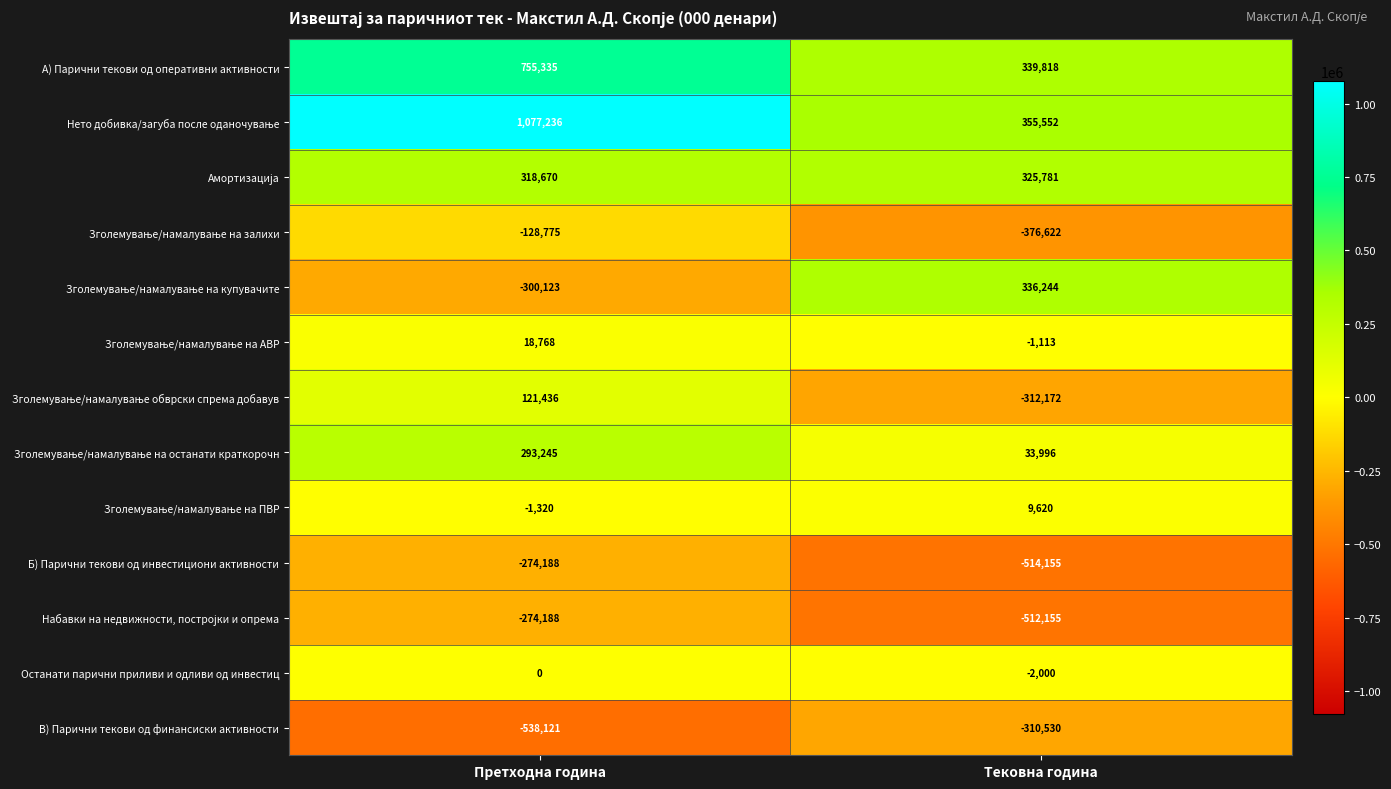

What is the greatest value displayed?

1077236